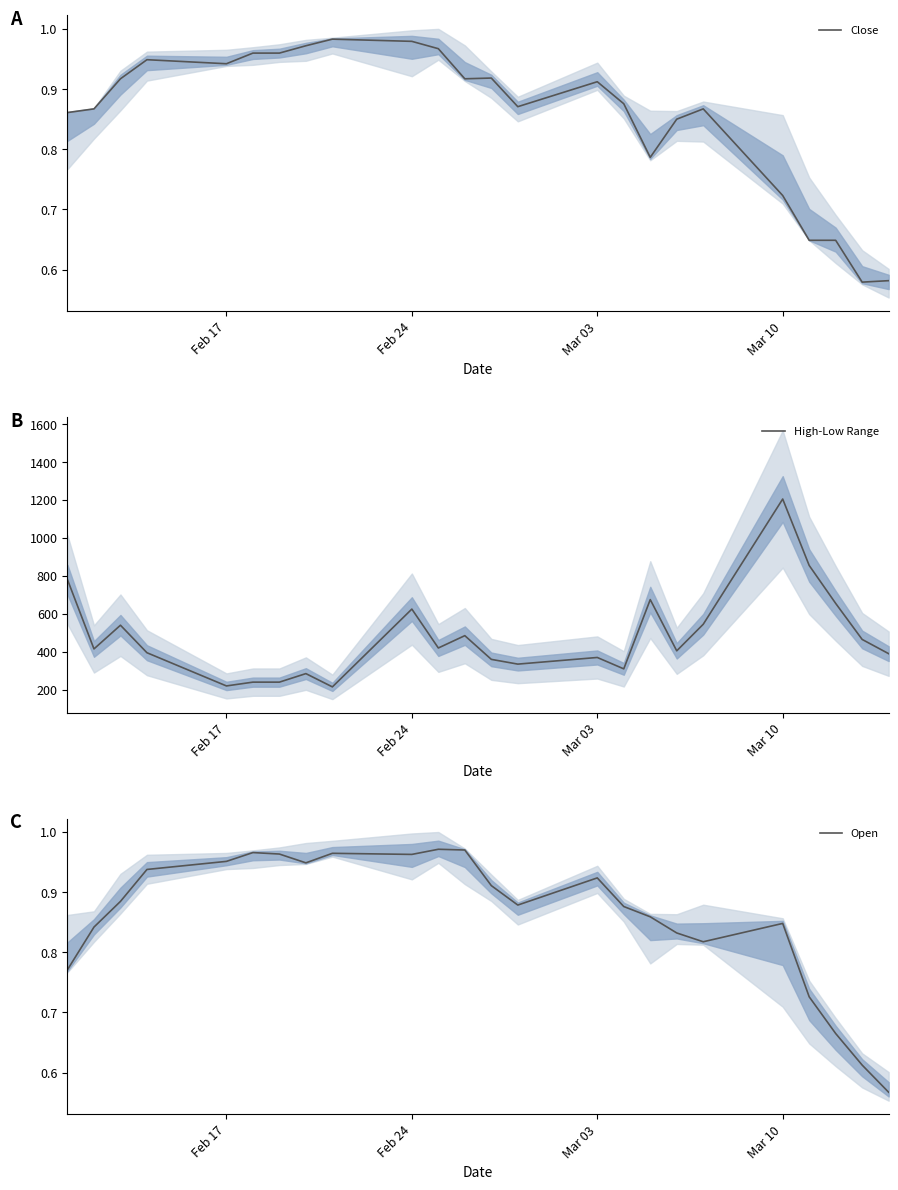

What is the highest value of the High-Low Range series?

1205